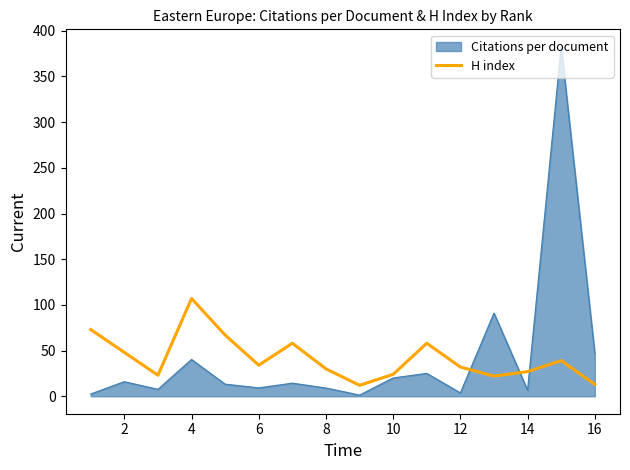

What is the maximum value for Citations per document?

382.5